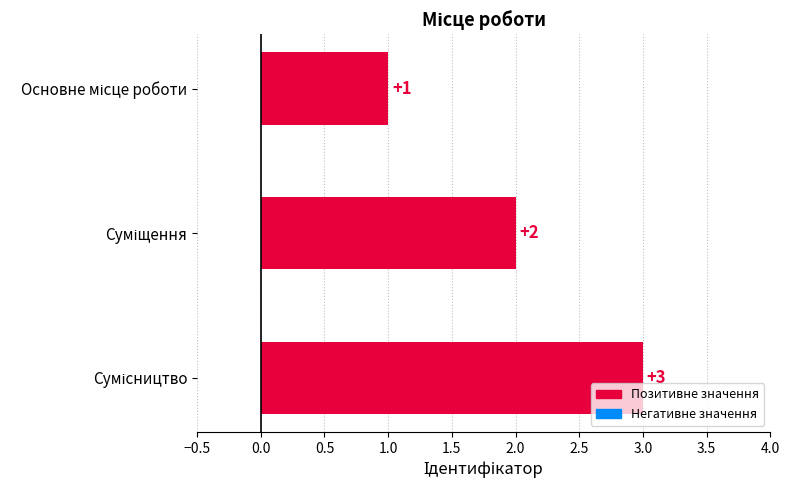

What is the maximum value shown in the chart?

3